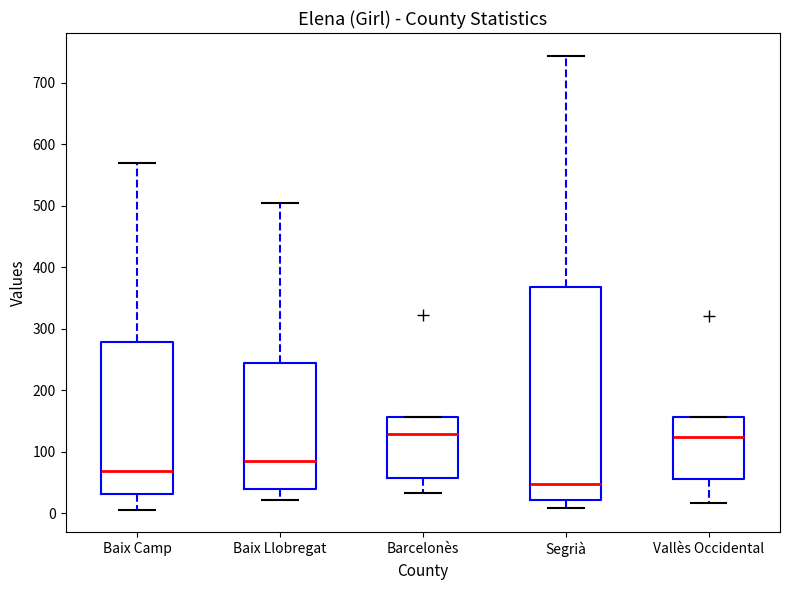

Where does the median line of the box for Barcelonès sit on the y-axis? The values are not printed on the chart, so give them approximately, as read against the axis.

130